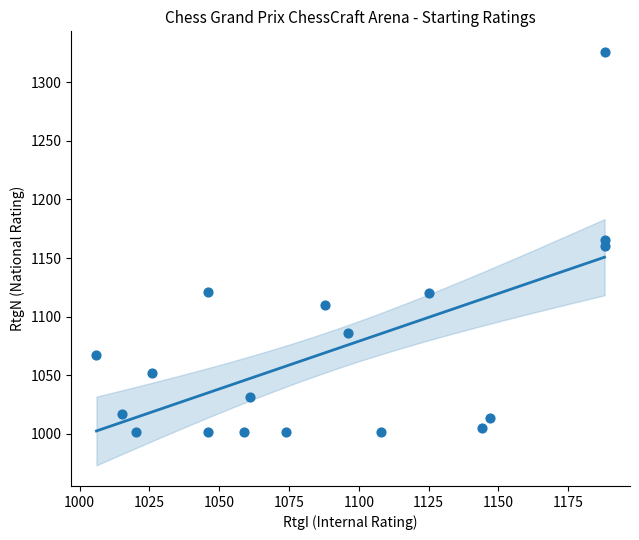

What is the range of Y values (max minus min)?

325